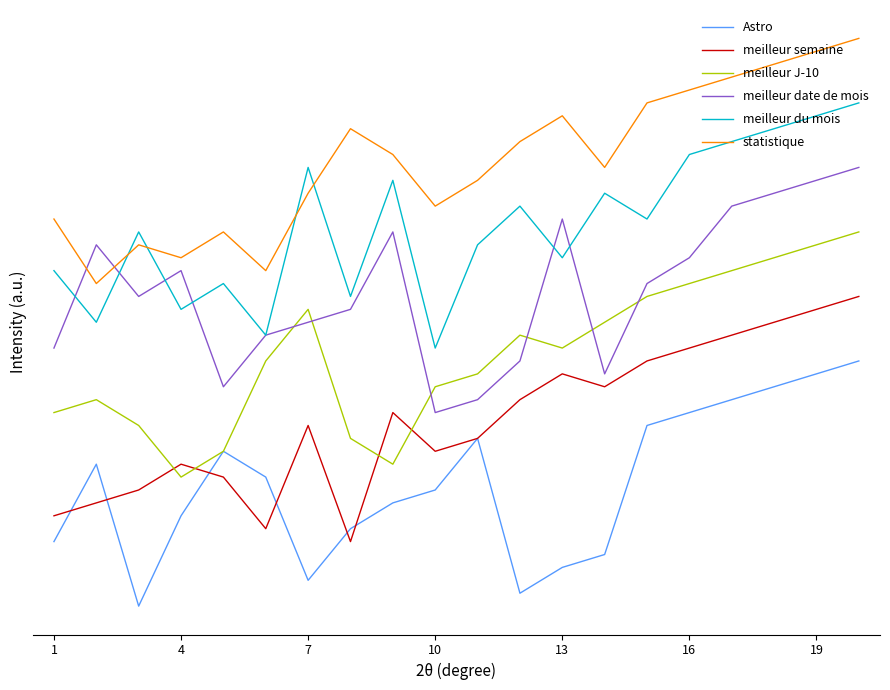

Does the chart have visible grid lines?

No